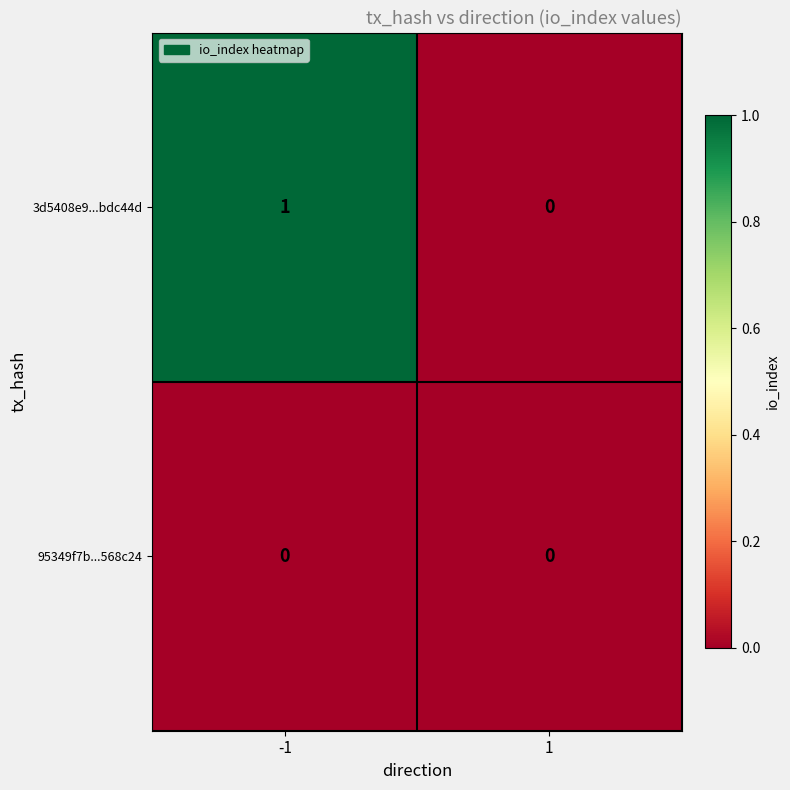

List the series in order of their peak value, lowest first.

95349f7b...568c24, 3d5408e9...bdc44d